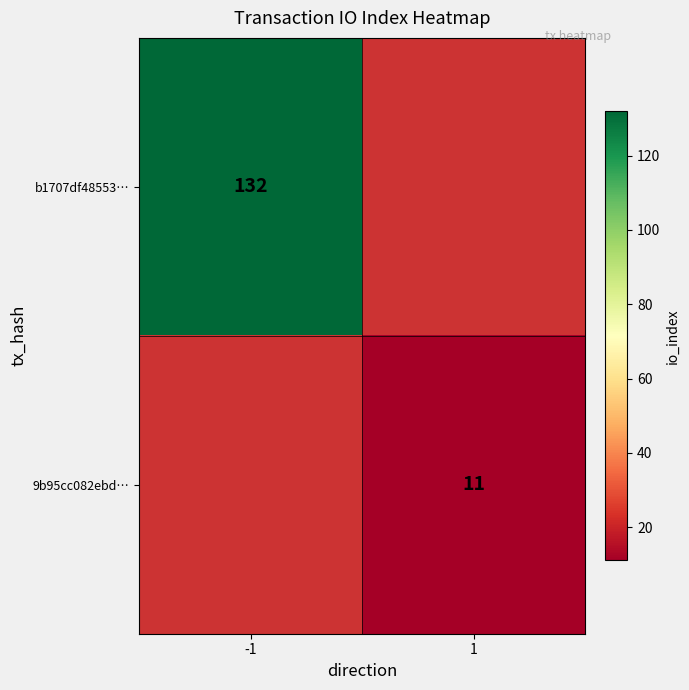

The value of 9b95cc082ebd… at 1 is 18.7. True or false?

False